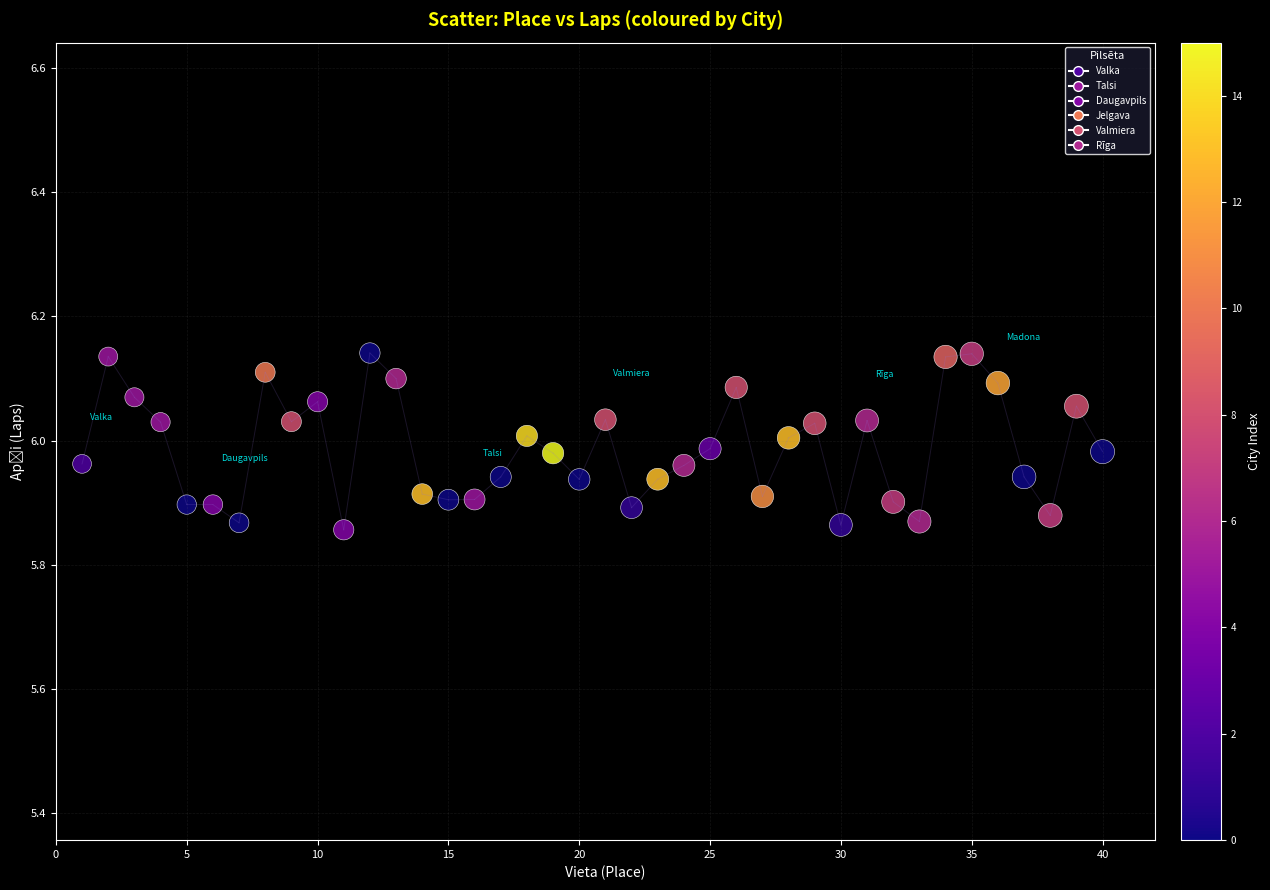

What is the range of Y values (max minus min)?

0.3